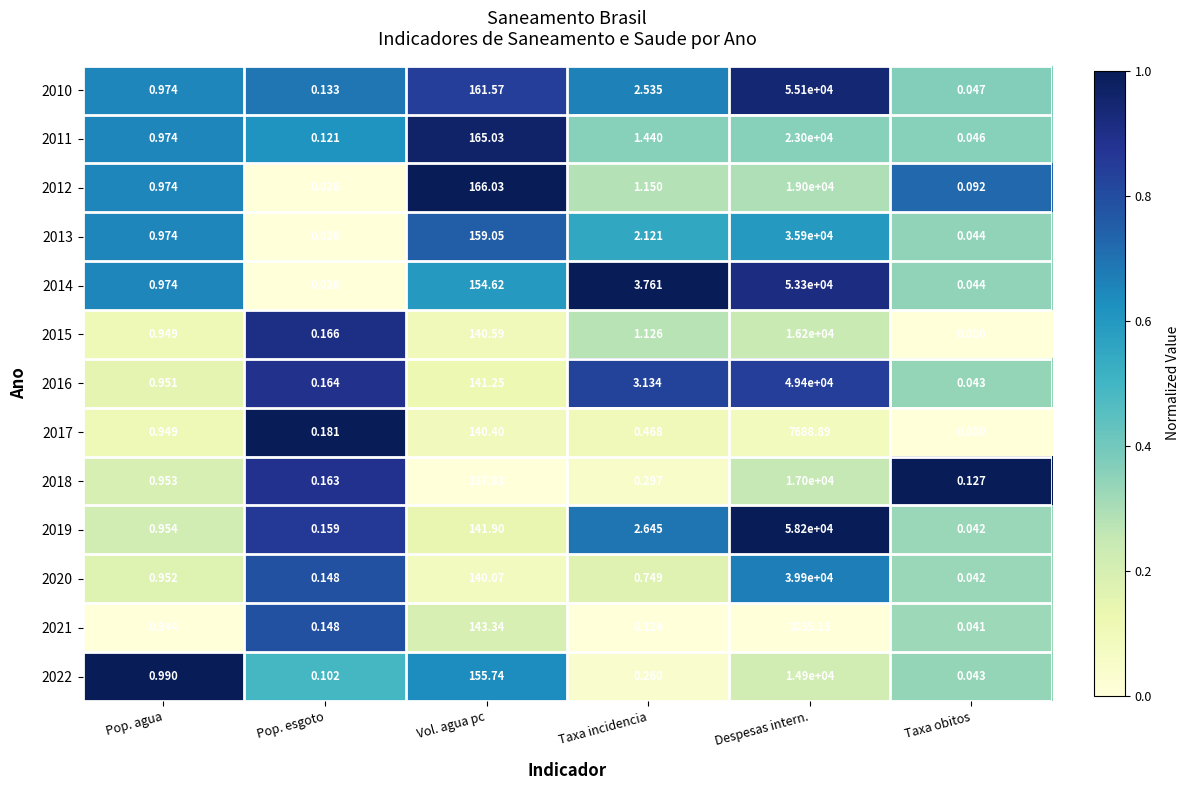

List the labels in order of 2022 value, smallest first.

Taxa obitos, Pop. esgoto, Taxa incidencia, Pop. agua, Vol. agua pc, Despesas intern.